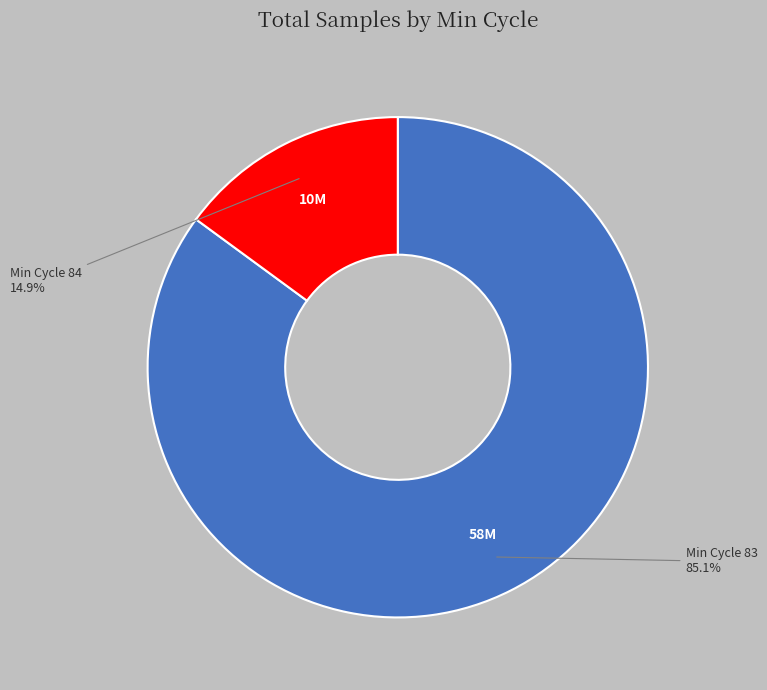

Does any single category account for the majority?

Yes